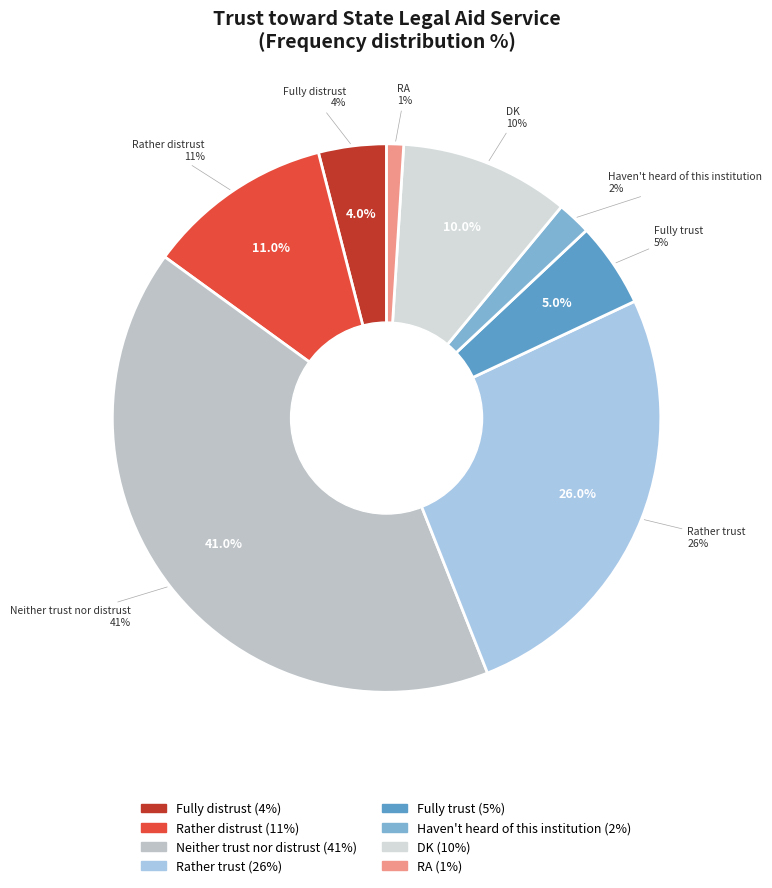

Approximately how many times larger is the value at Fully trust compared to Haven't heard of this institution?

2.5